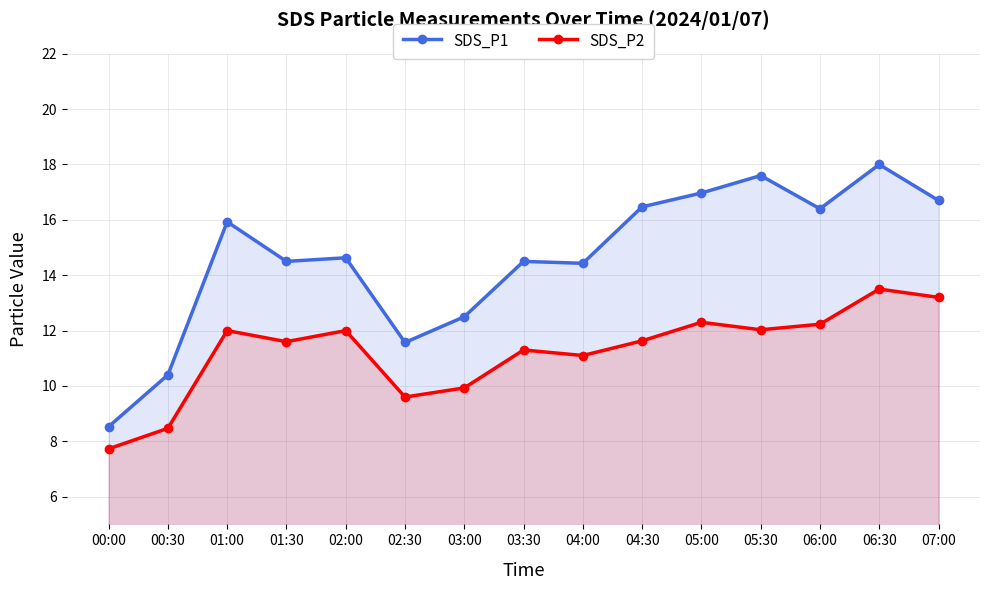

What is the average value of the SDS_P2 series?

11.2